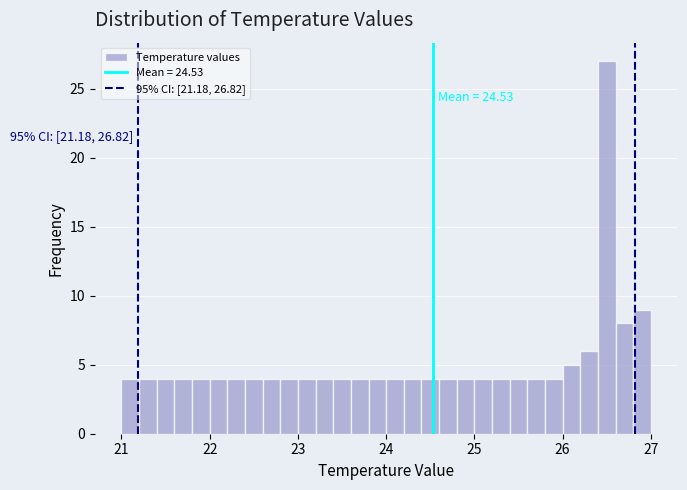

Read against the x-axis, roughly where is the centre of the tallest bar?

26.5